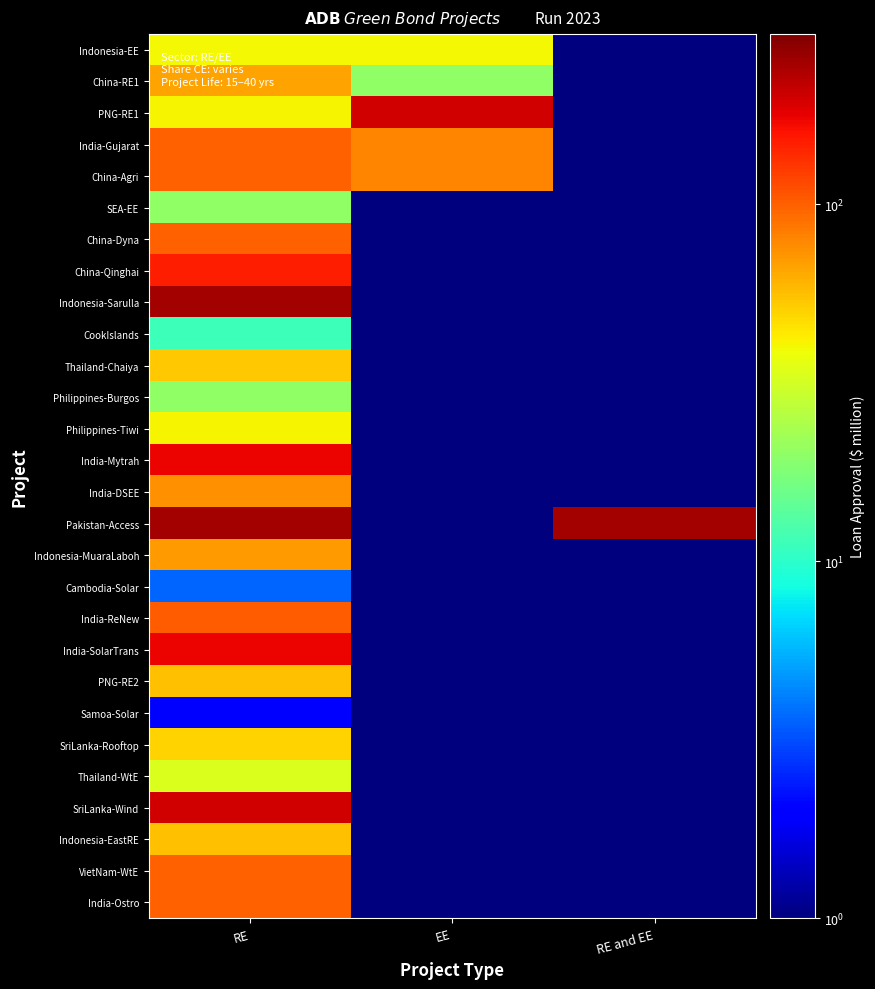

List the series in order of their peak value, highest first.

Indonesia-Sarulla, Pakistan-Access, PNG-RE1, SriLanka-Wind, India-Mytrah, India-SolarTrans, China-Qinghai, India-ReNew, India-Gujarat, China-Agri, China-Dyna, VietNam-WtE, India-Ostro, India-DSEE, Indonesia-MuaraLaboh, China-RE1, Indonesia-EastRE, PNG-RE2, Thailand-Chaiya, SriLanka-Rooftop, Philippines-Tiwi, Indonesia-EE, Thailand-WtE, SEA-EE, Philippines-Burgos, CookIslands, Cambodia-Solar, Samoa-Solar